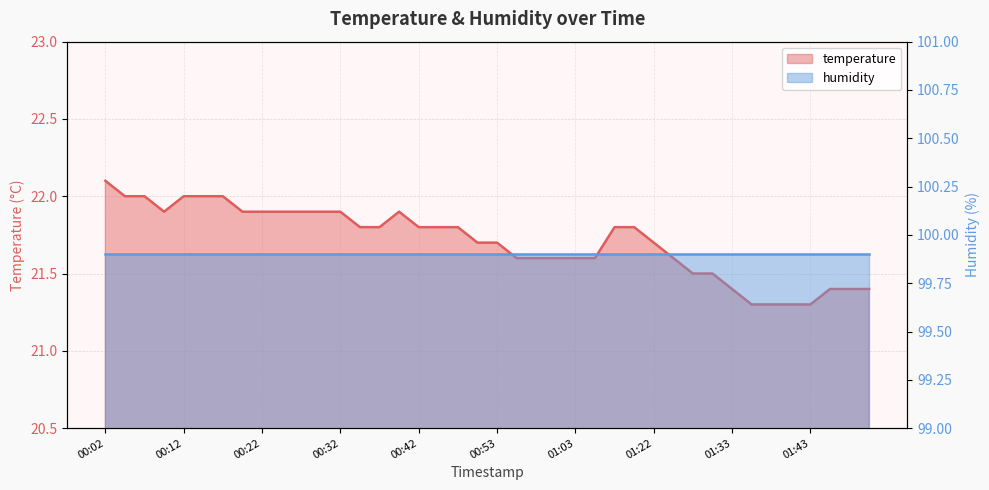

How many interior local valleys (lower than both neighbors) does the data have?

1